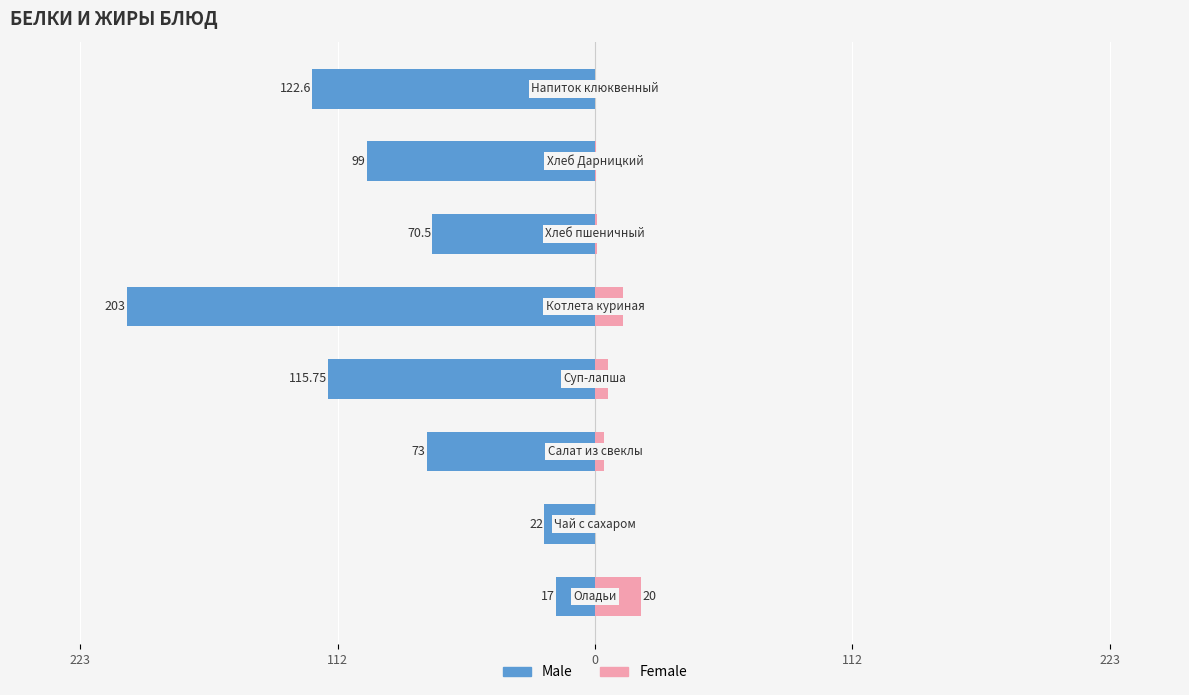

How many values in the Male series are below -73?

4